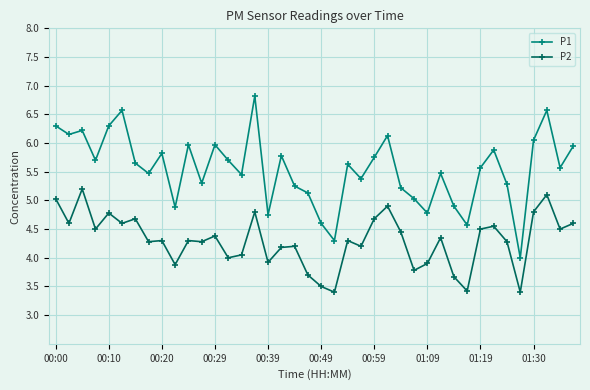

What is the smallest value displayed?

3.4